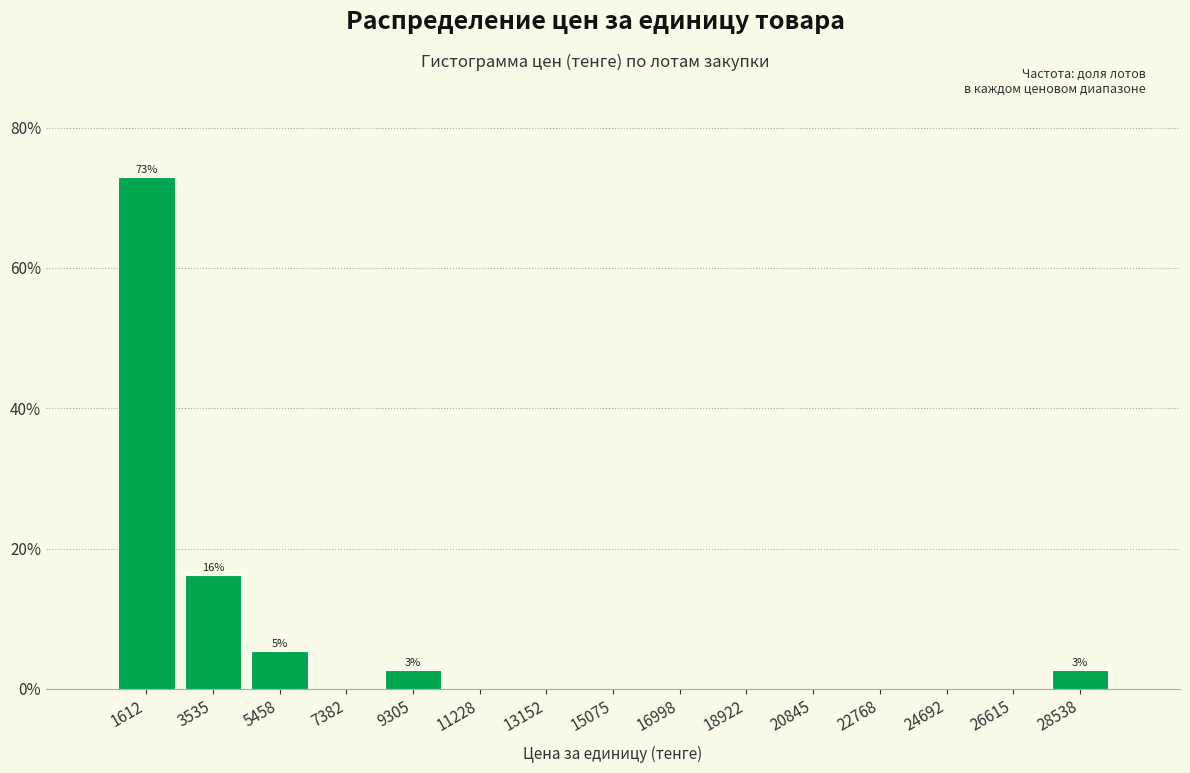

Over which range of the x-axis is the bar tallest?

600 to 2600